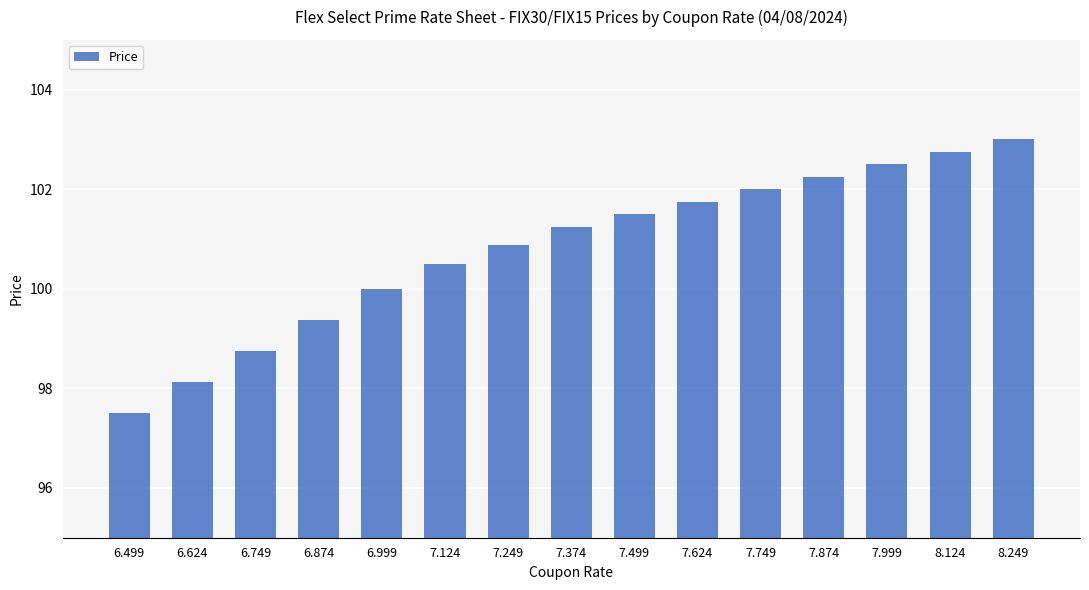

What is the change in value from 6.999 to 8.249?

+3.0